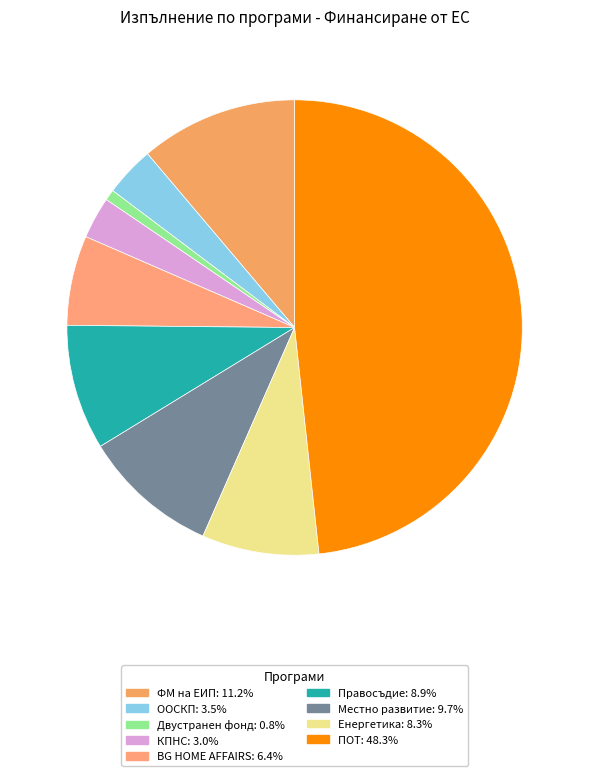

To the nearest percent, what is the average slice percentage?

11%